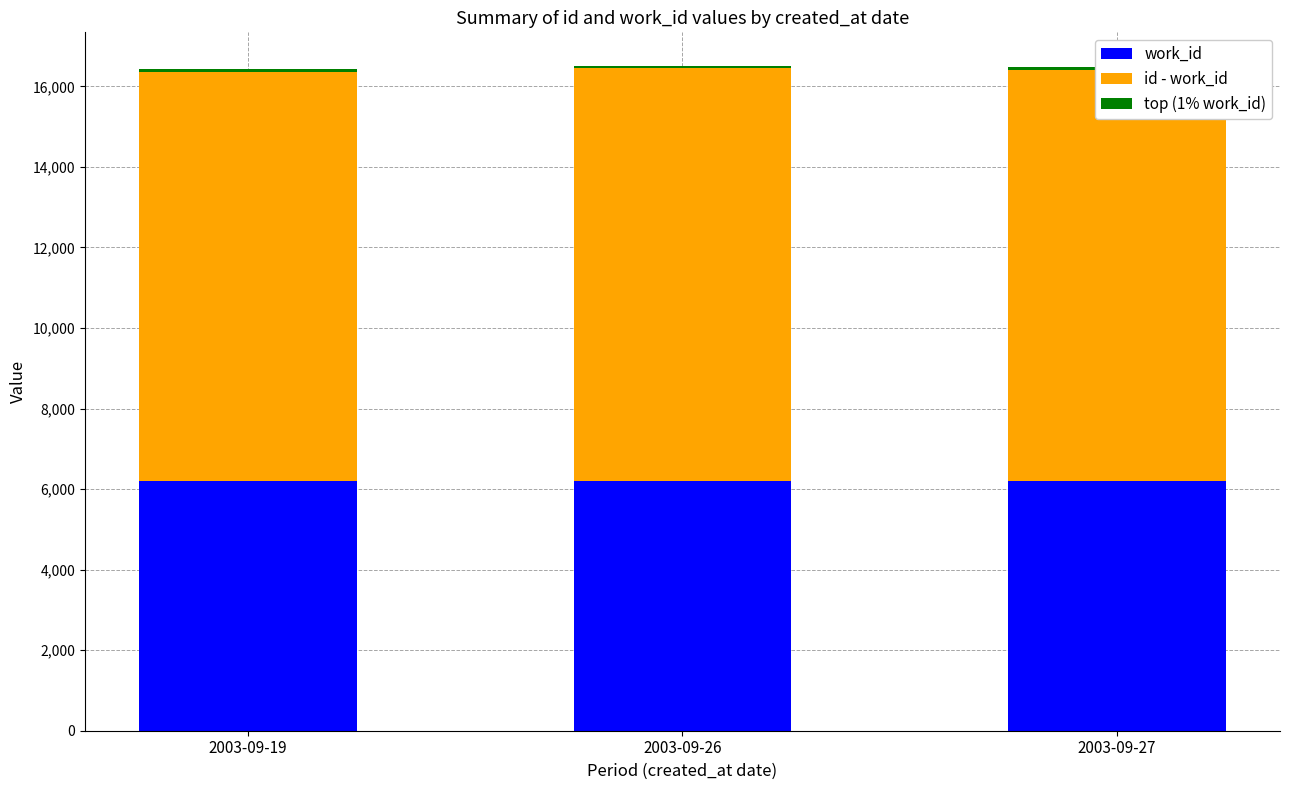

What is the total value across all series at 2003-09-26?

16516